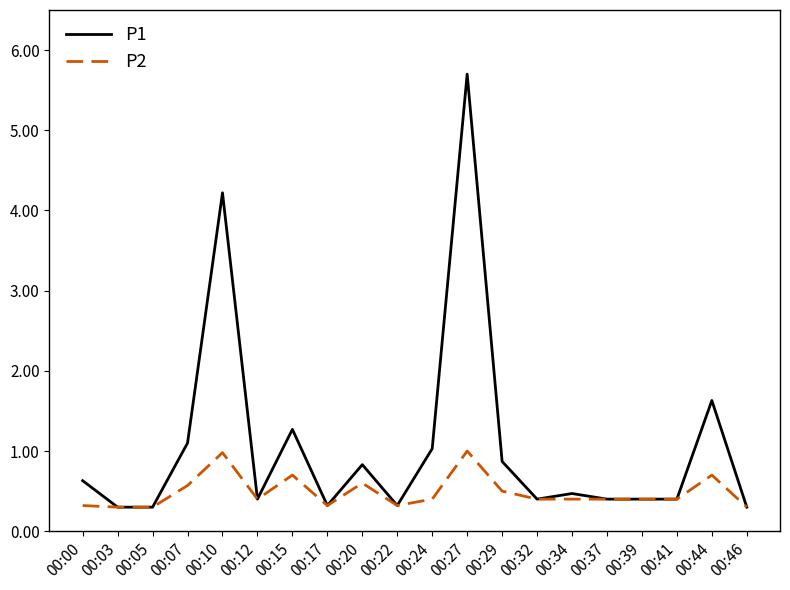

At which label does P1 reach its peak?

00:27